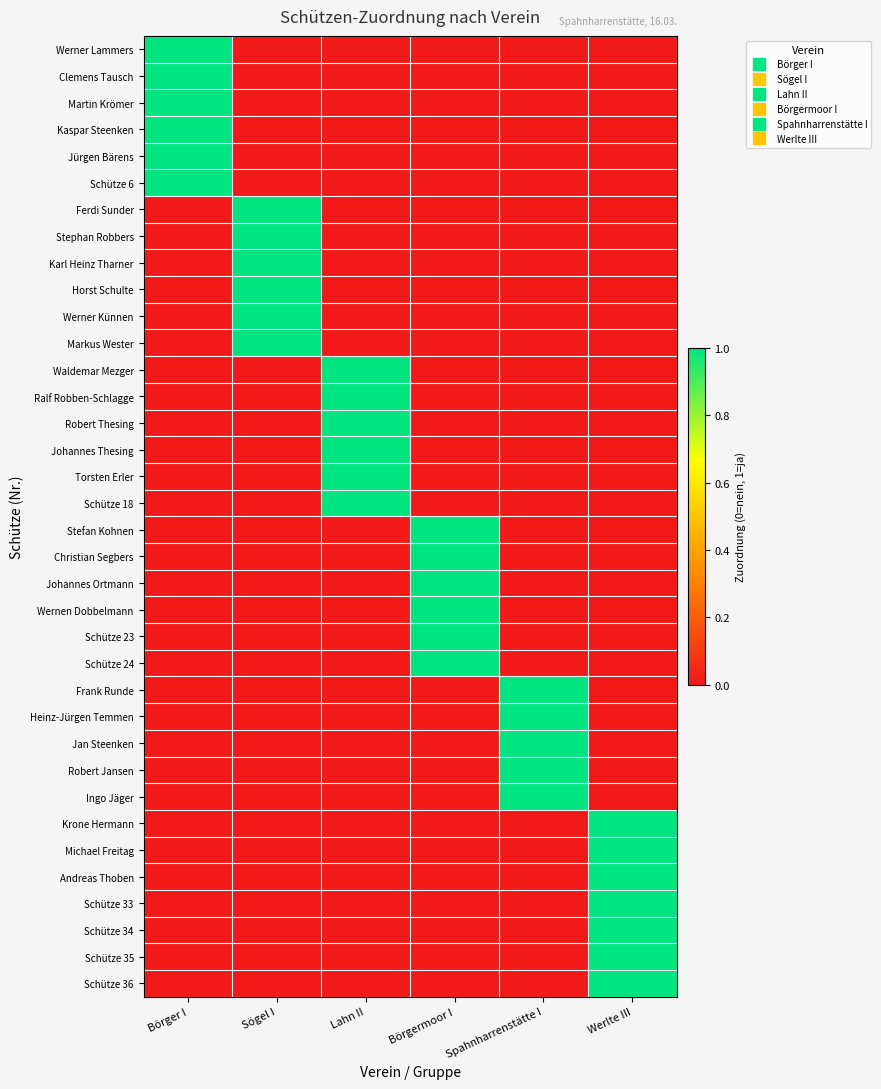

Which series has the largest range (max minus min)?

Werner Lammers